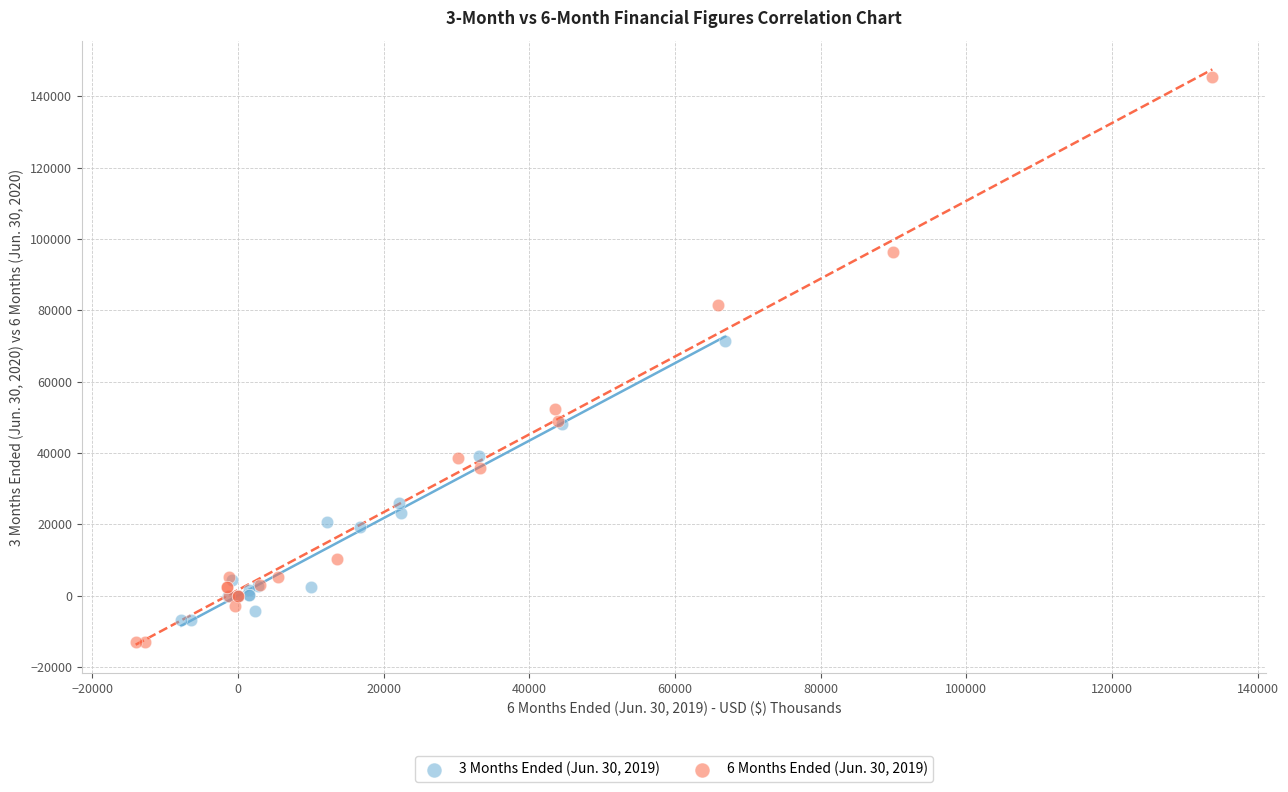

What are all the series names shown in the legend?

3 Months Ended (Jun. 30, 2019), 6 Months Ended (Jun. 30, 2019)